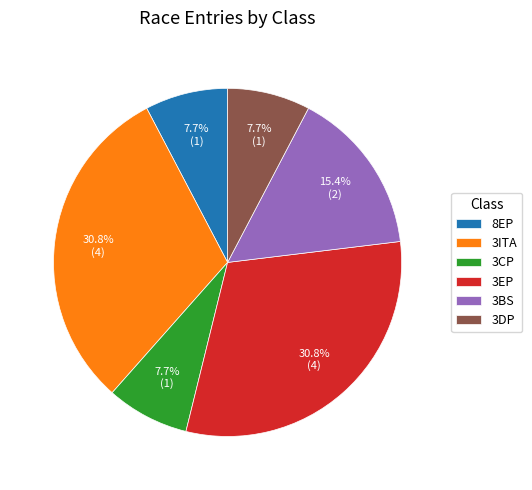

To the nearest percent, what portion does 3BS represent?

15%